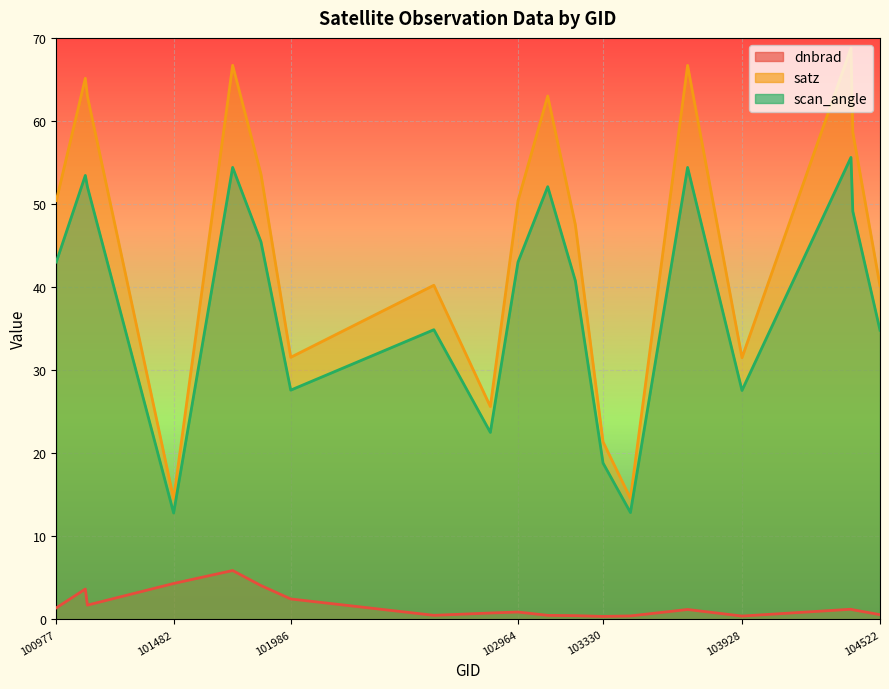

Reading right to left, what are all the values shown in this chart?

dnbrad: 0.6	1.2	1.2	0.4	1.2	0.4	0.4	0.5	0.5	0.9	0.8	0.5	2.5	4.1	5.9	4.3	1.7	3.7	1.4
satz: 40.1	58.6	68.8	31.5	66.7	14.6	21.4	47.5	63.0	50.4	25.6	40.2	31.6	53.6	66.7	14.5	63.0	65.1	50.4
scan_angle: 34.8	49.1	55.6	27.6	54.4	12.9	18.8	40.8	52.1	43.0	22.5	34.9	27.6	45.4	54.4	12.8	52.1	53.4	43.0